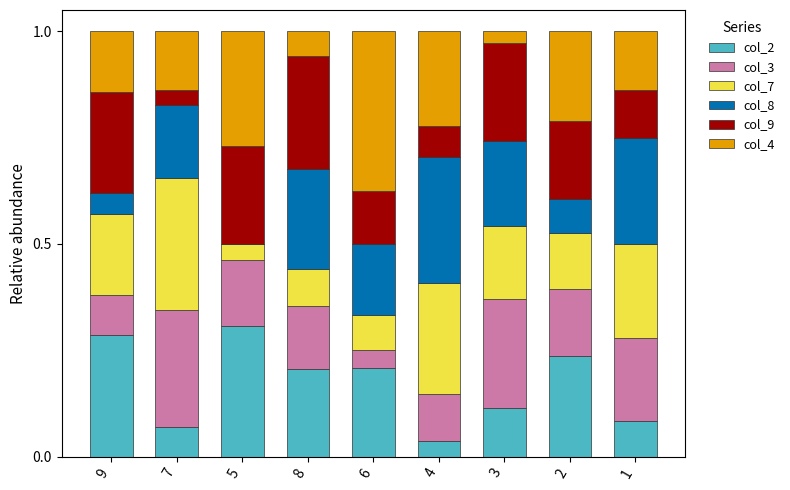

What is the total value across all series at 5?

1.0